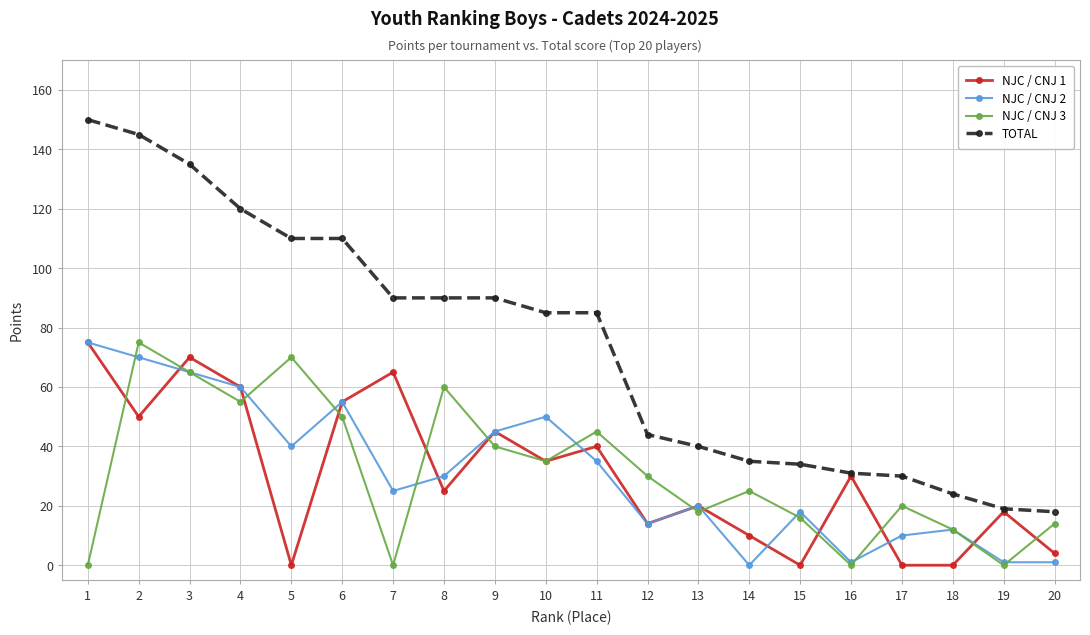

What is the difference between the second highest and second lowest values in the TOTAL series?

126